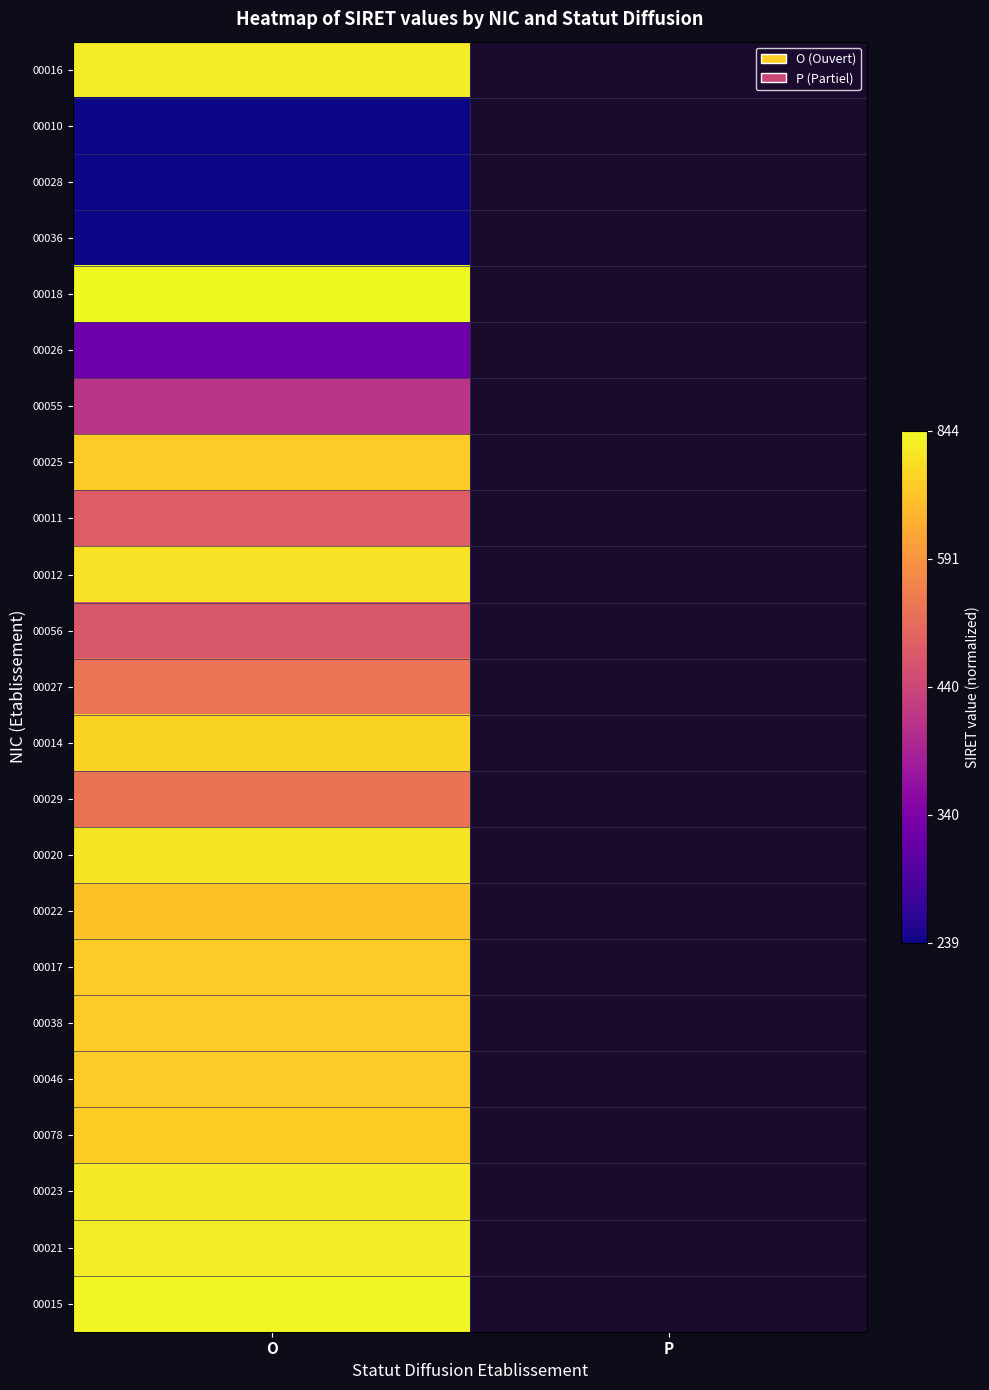

Rank the series at O from highest to lowest value.

00018, 00015, 00016, 00021, 00023, 00020, 00012, 00014, 00078, 00046, 00038, 00025, 00017, 00022, 00027, 00029, 00011, 00056, 00055, 00026, 00036, 00028, 00010